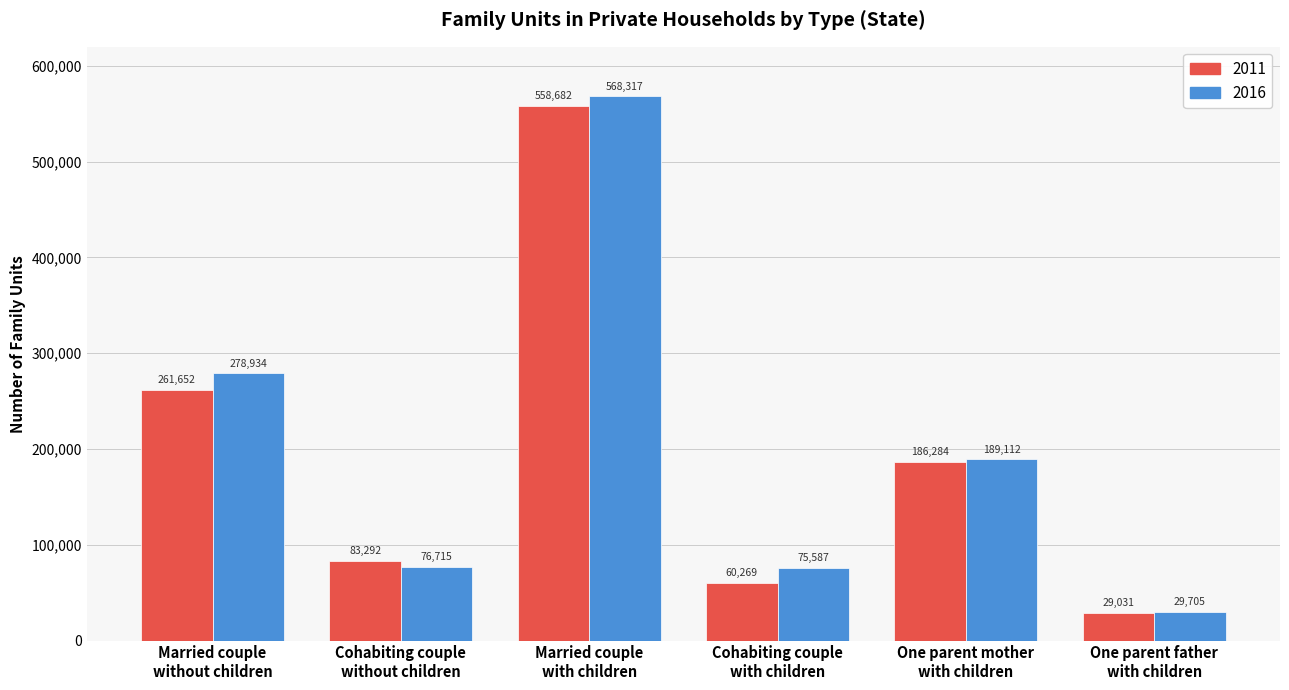

The value of 2016 at Cohabiting couple
without children is 123752. True or false?

False